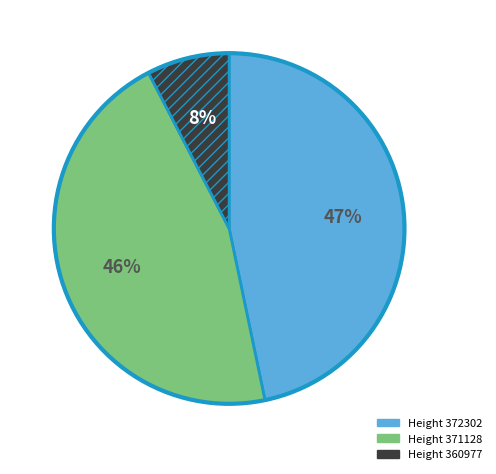

Count the number of slices in the pie.

3